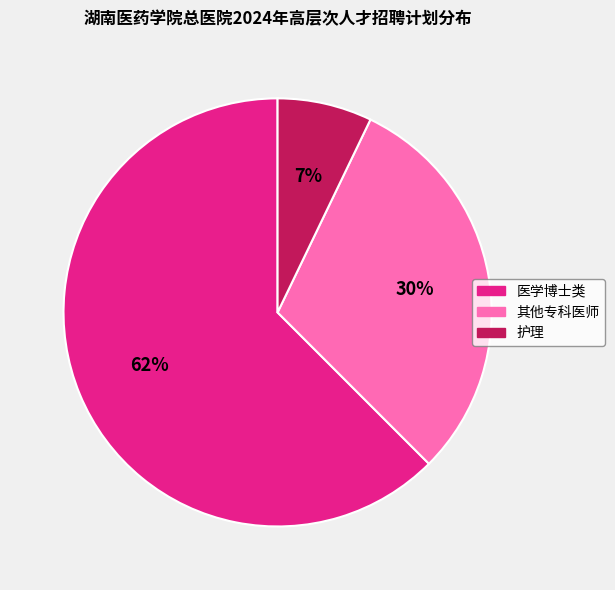

Does any single category account for the majority?

Yes